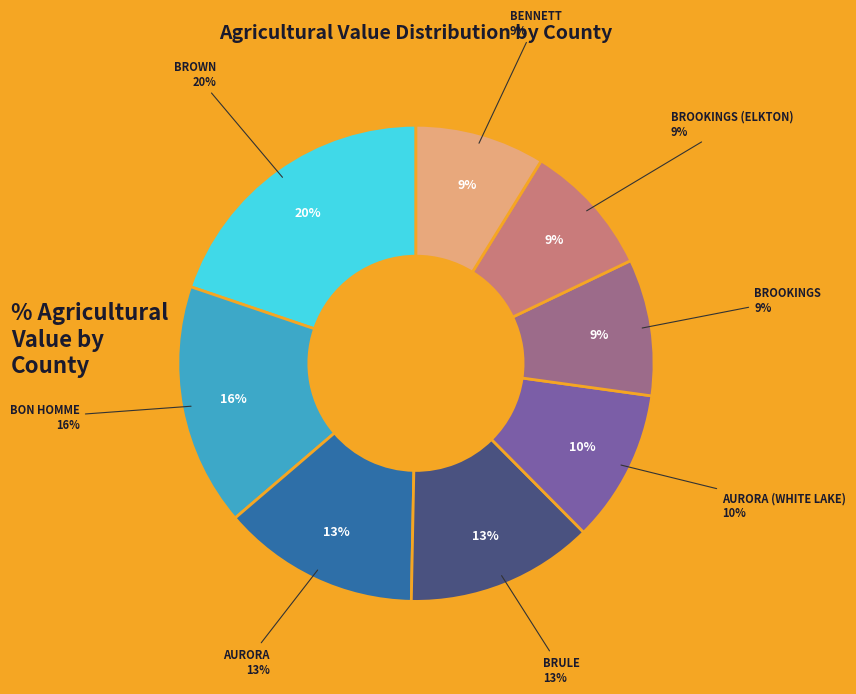

The BROOKINGS slice represents 9% of the pie. True or false?

True